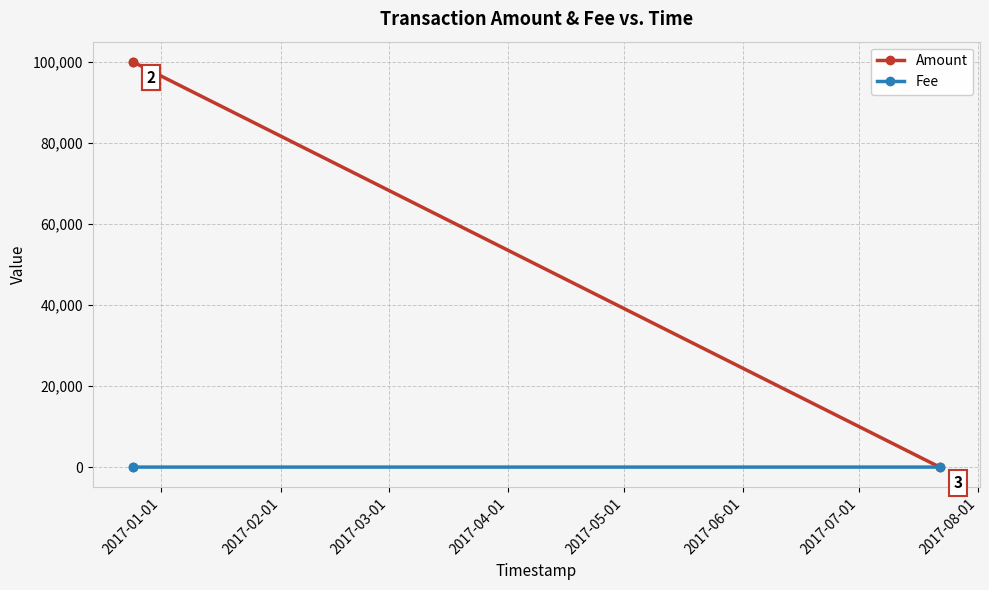

Which series has the largest total across all categories?

Amount